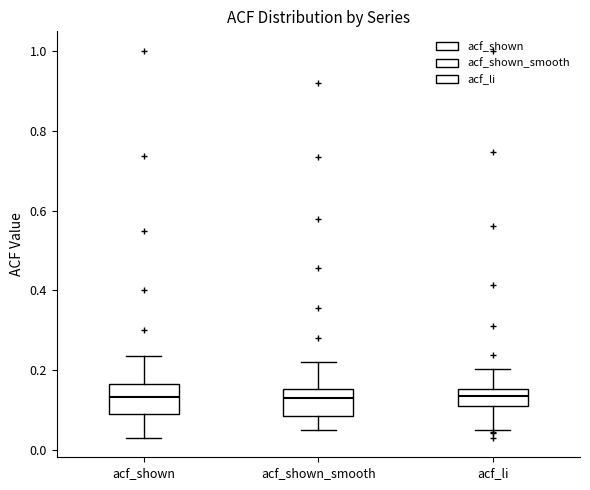

Reading left to right, transcribe this box plot: for each box, give where its median line is, the range the box spans, and where its two whiskers end, as read against the y-axis. The values are not printed on the chart, so give them approximately, as read against the axis.

acf_shown: median 0.14, box 0.10 to 0.16, whiskers 0.04 to 0.24
acf_shown_smooth: median 0.14, box 0.08 to 0.16, whiskers 0.06 to 0.22
acf_li: median 0.14, box 0.12 to 0.16, whiskers 0.06 to 0.20